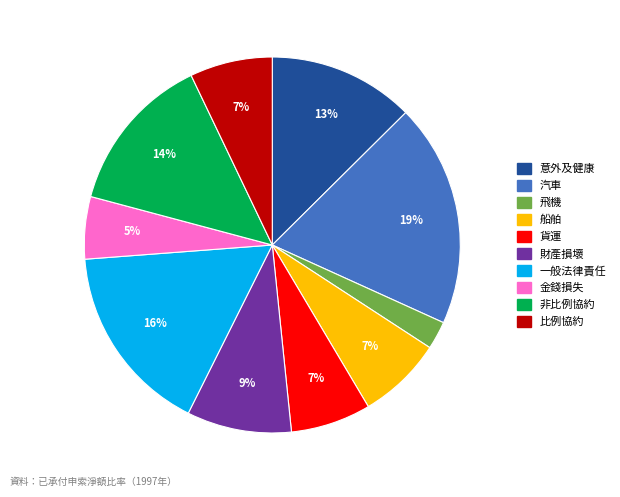

Is there any slice that represents more than half of the pie?

No